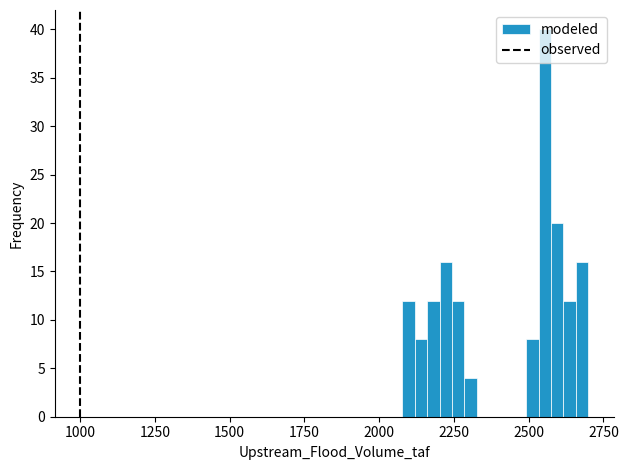

Read against the x-axis, roughly where is the centre of the tallest bar?

2550